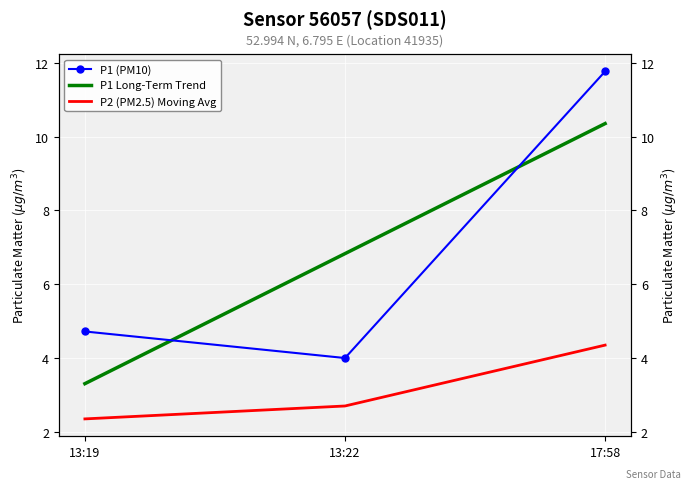

What is the sum of the P1 Long-Term Trend values at 17:58 and 13:19?

13.7